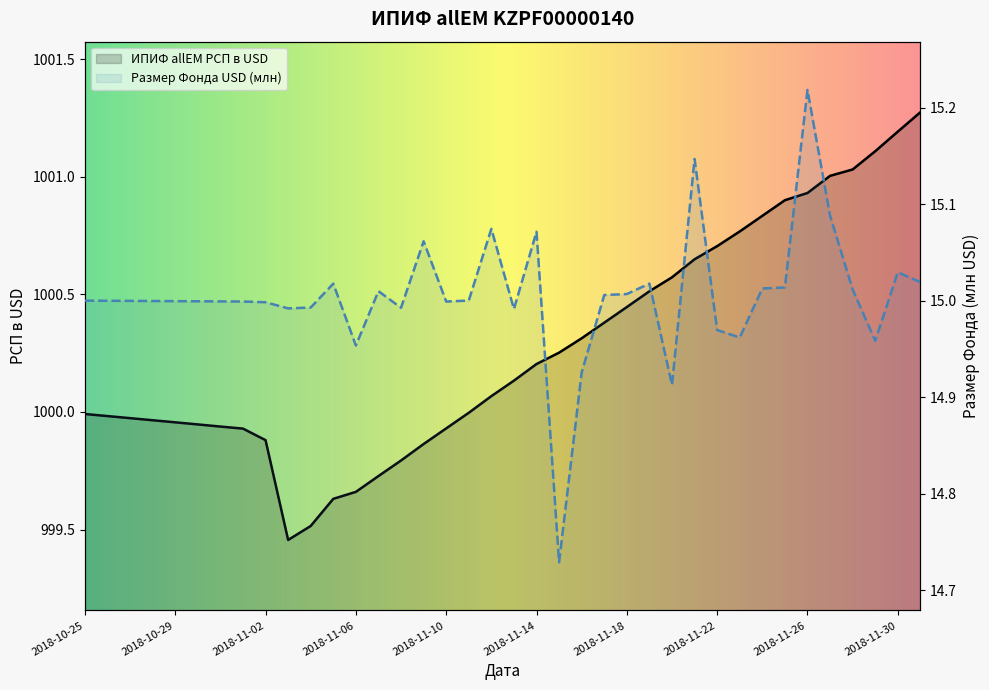

What is the spread (max minus min) of values at 2018-11-22?

985.7